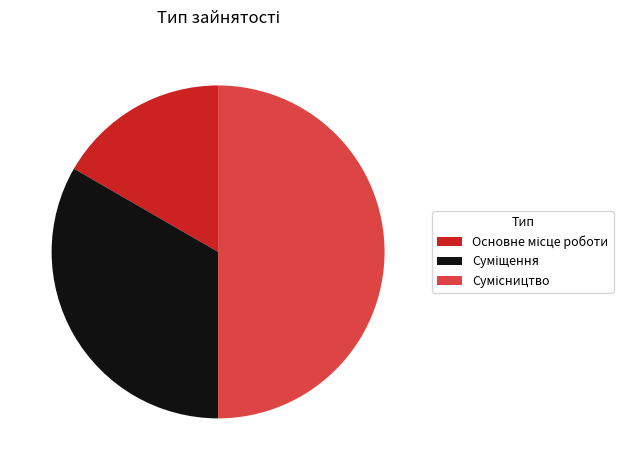

Is there a majority slice in this chart?

No